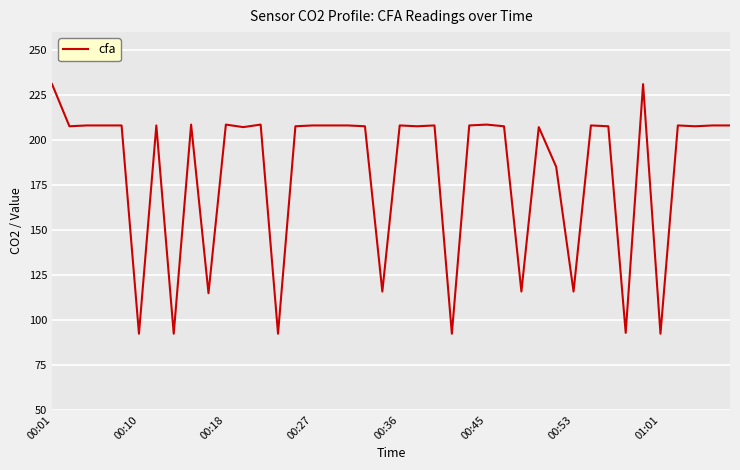

What is the difference between the maximum and minimum values?

138.8